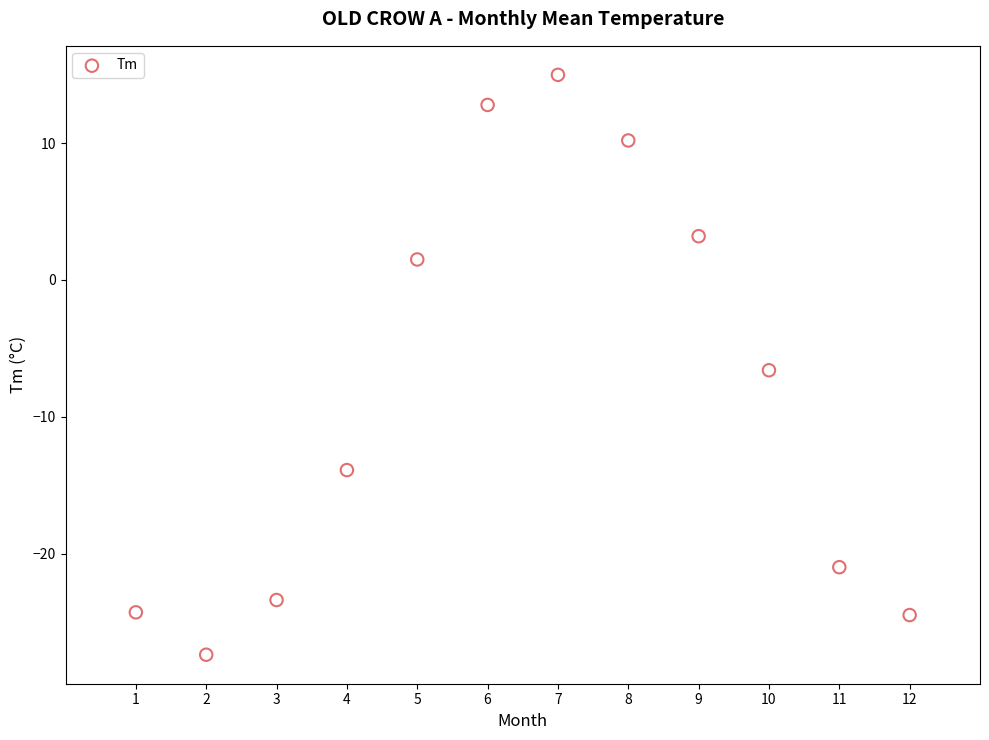

What Y value in the scatter plot is closest to -6?

-6.6